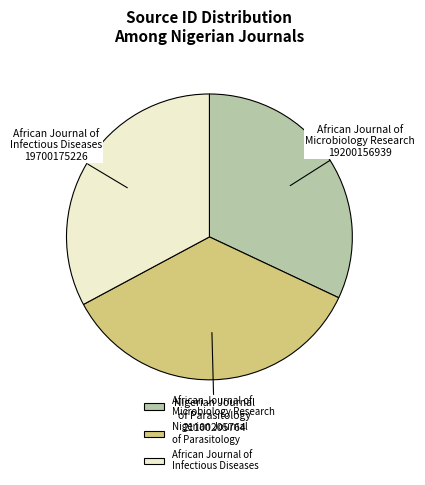

What is the ratio of the value at African Journal of Infectious Diseases to the value at African Journal of Microbiology Research?

1.0